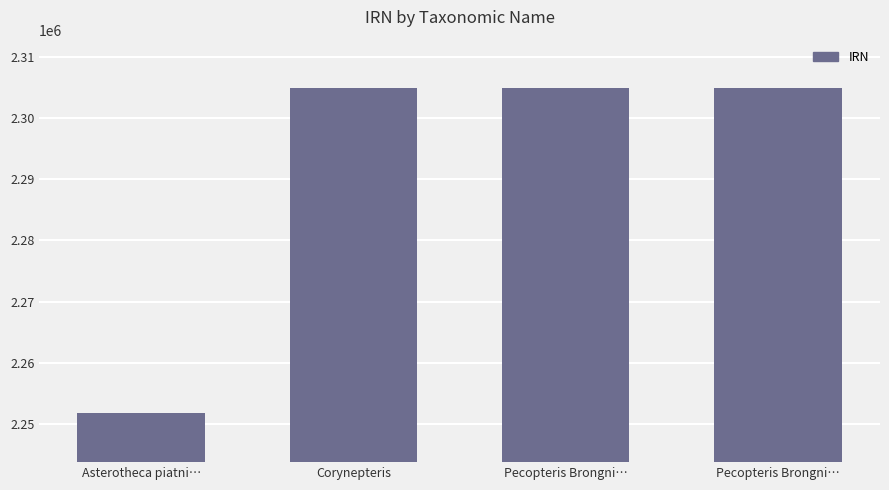

Count the number of data series in this chart.

1